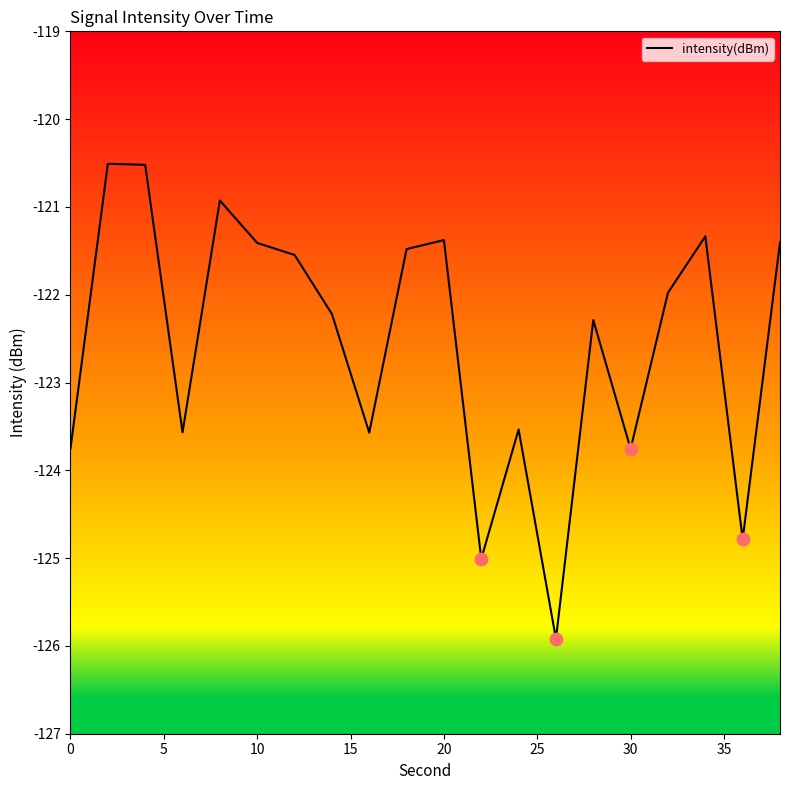

True or false: intensity(dBm) has a value of -121.4 at 20.

True